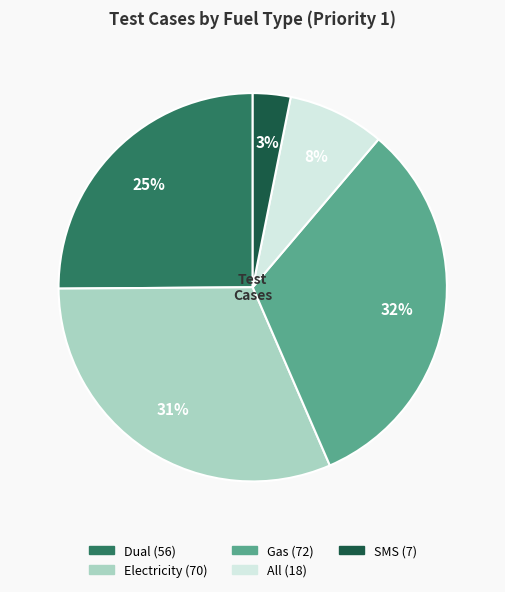

What is the largest slice in the pie chart?

Gas